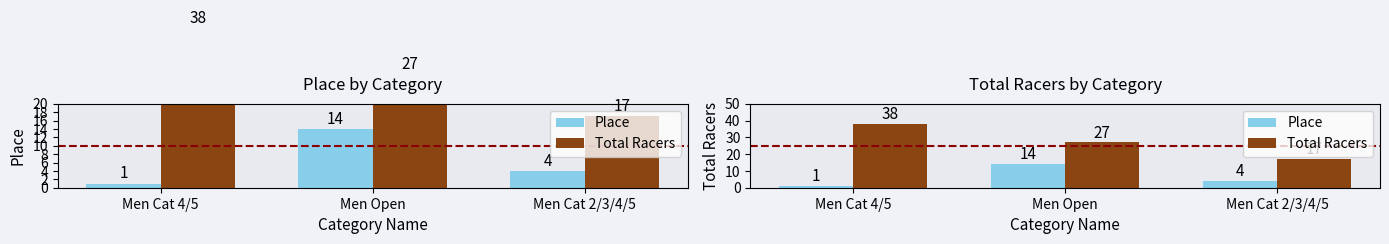

What is the difference between the highest and lowest values at Men Cat 2/3/4/5?

13